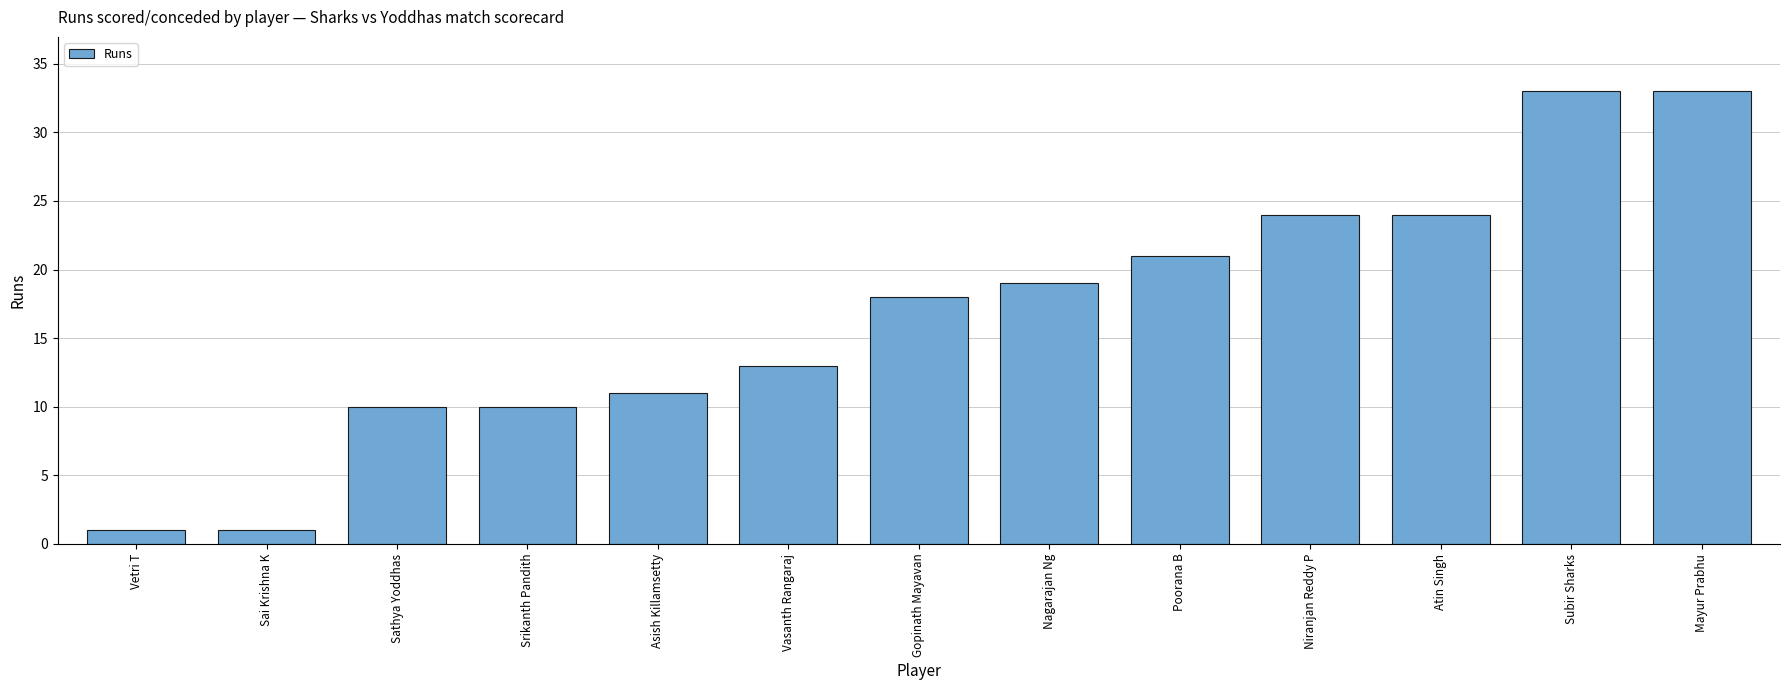

How many categories are shown in the chart?

13